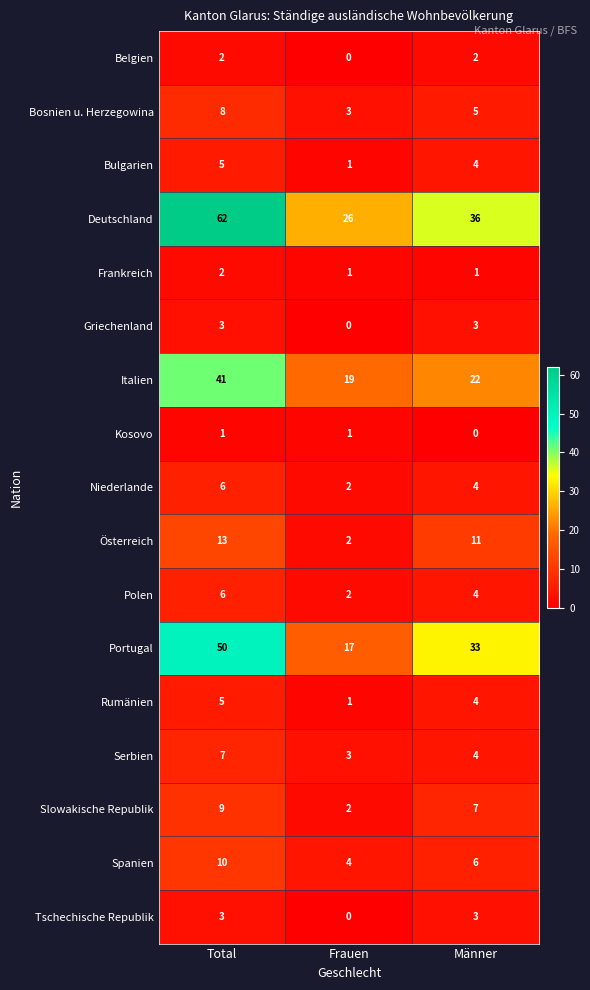

Rank the categories by Rumänien value from highest to lowest.

Total, Männer, Frauen